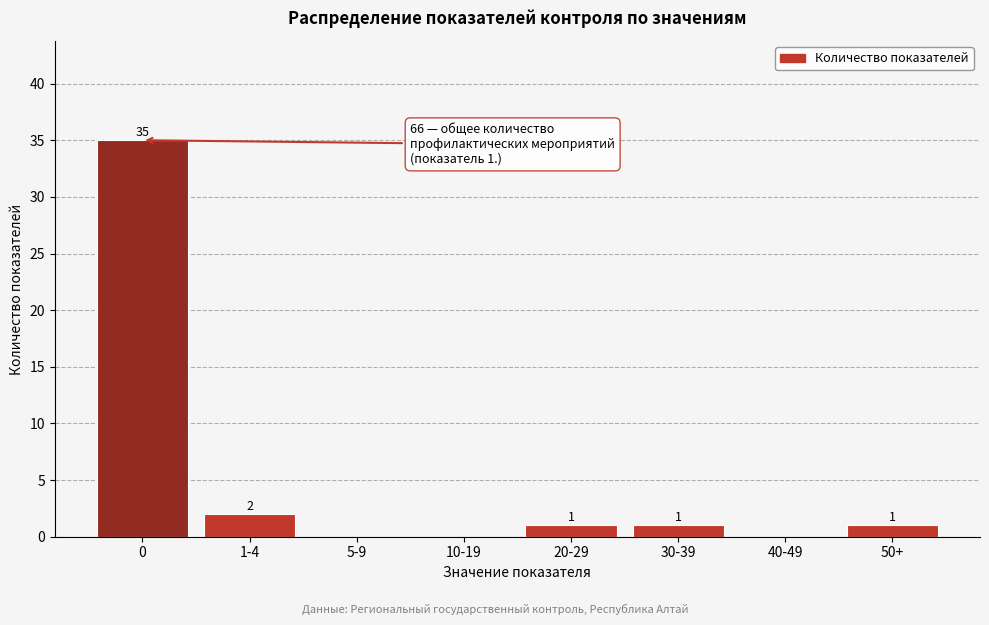

Reading right to left, transcribe all the data shown in this chart.

50+=1	40-49=0	30-39=1	20-29=1	10-19=0	5-9=0	1-4=2	0=35